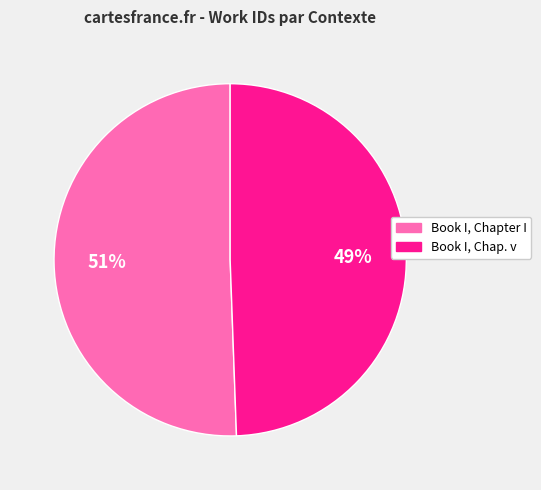

Which slice is the smallest?

Book I, Chap. v